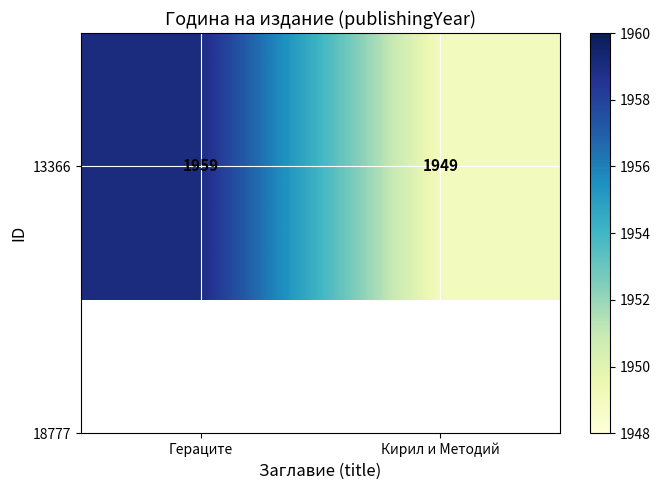

Which has a higher value, Гераците or Кирил и Методий?

Гераците